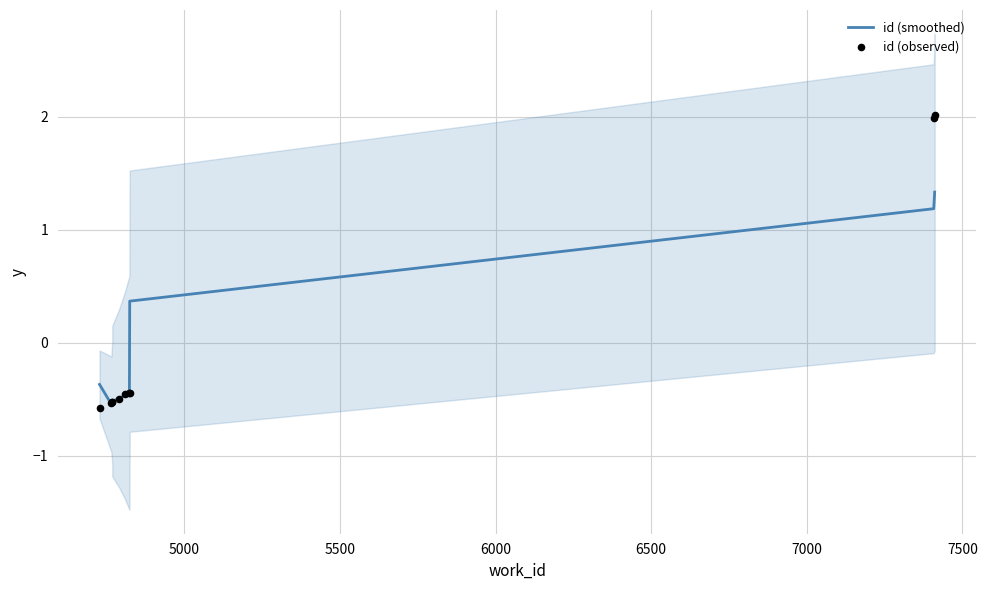

At how many categories does at least one series exceed 1?

2